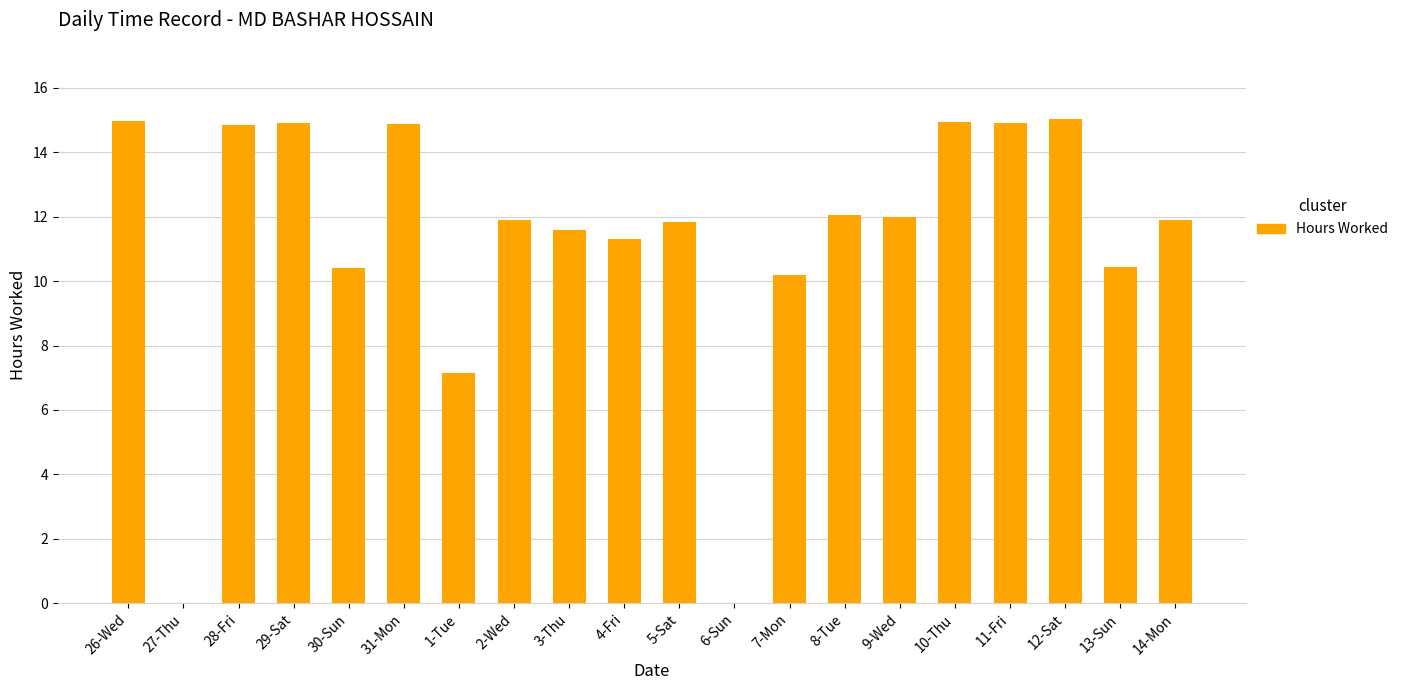

Does the chart contain stacked bars?

No